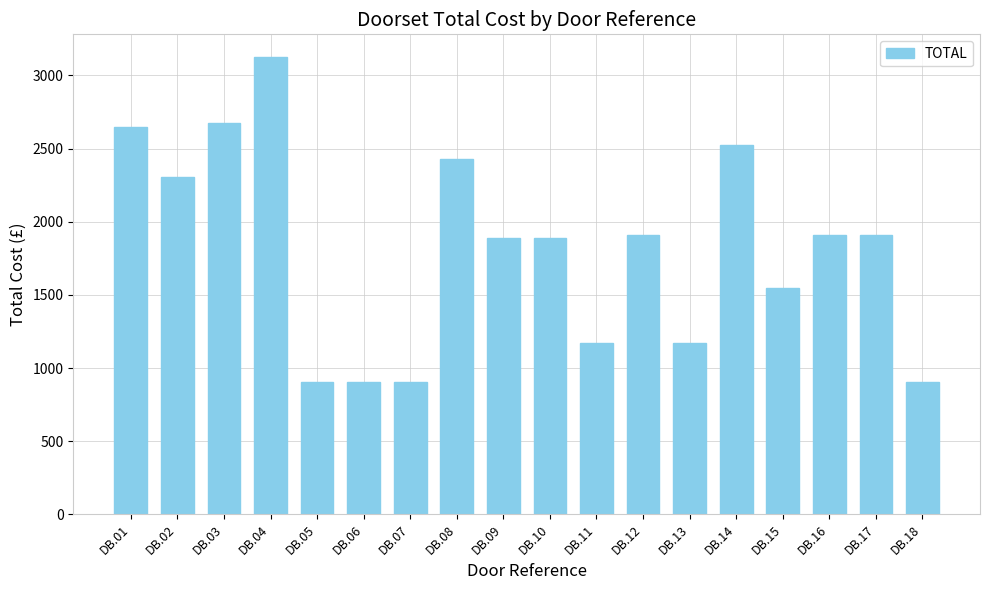

The chart shows a value of 606.8 at DB.15. True or false?

False